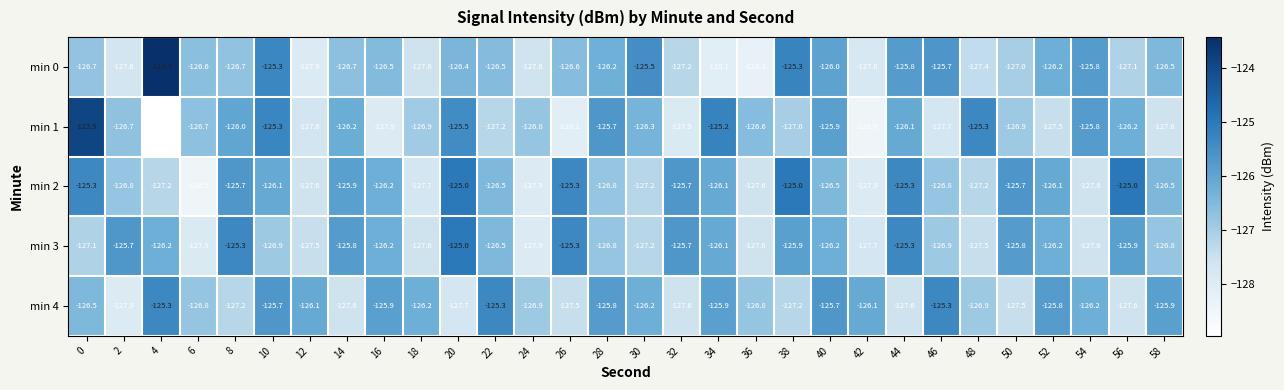

What is the difference between the maximum and second lowest values in the min 2 series?

2.9